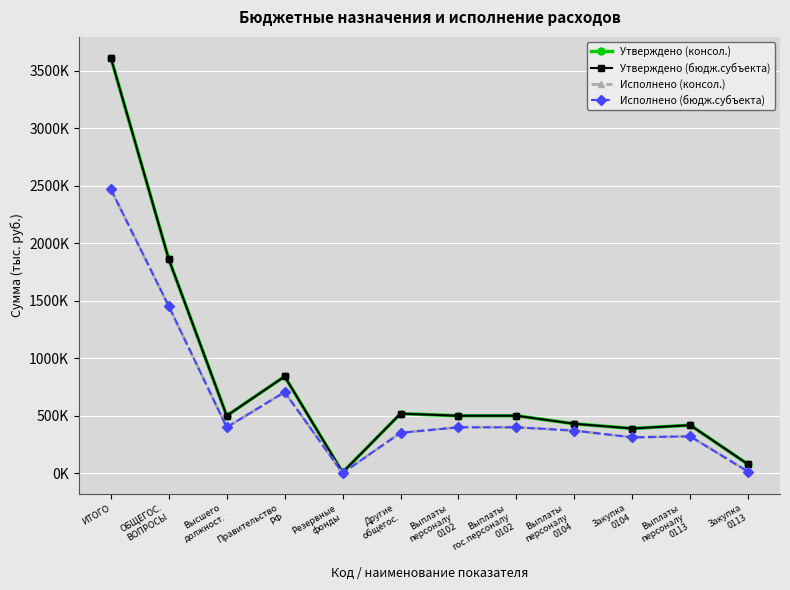

In Исполнено (бюдж.субъекта), how many points are lower than both neighbors (excluding endpoints)?

3